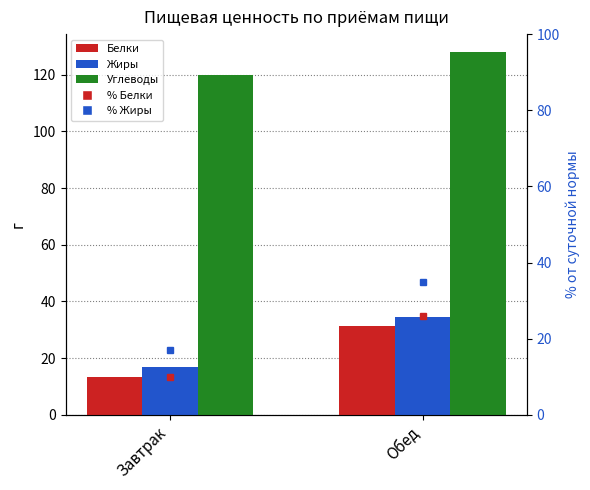

How many data points in Белки are above 31?

1